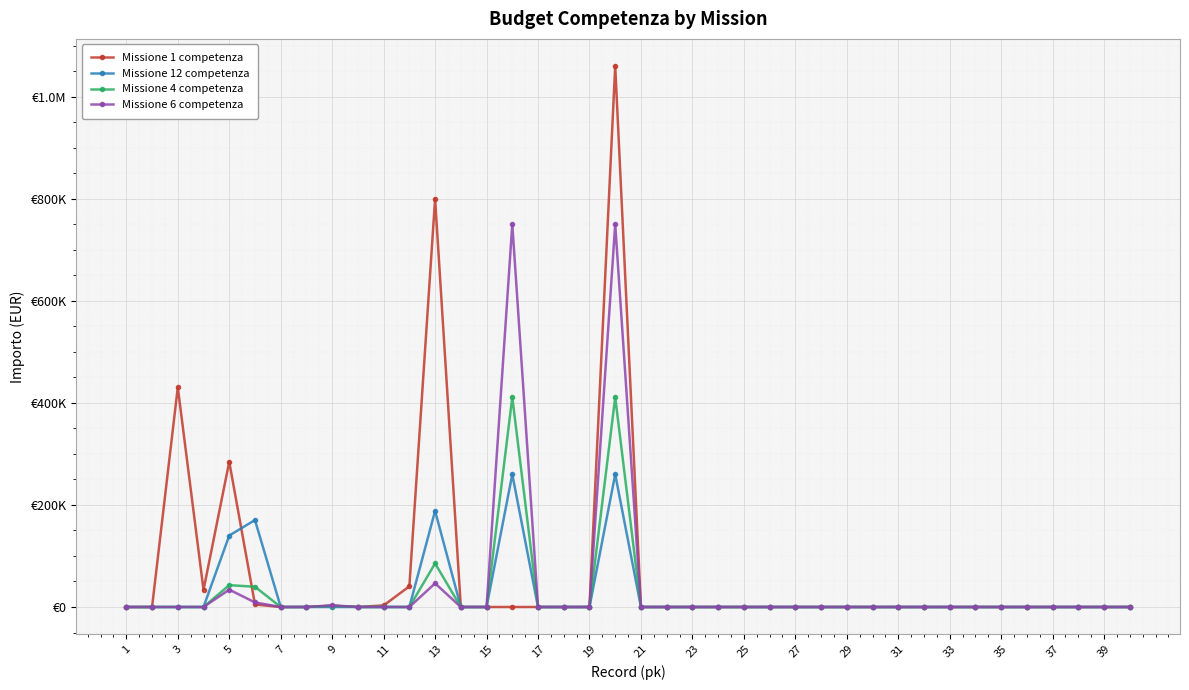

Which series has the largest total across all categories?

Missione 1 competenza